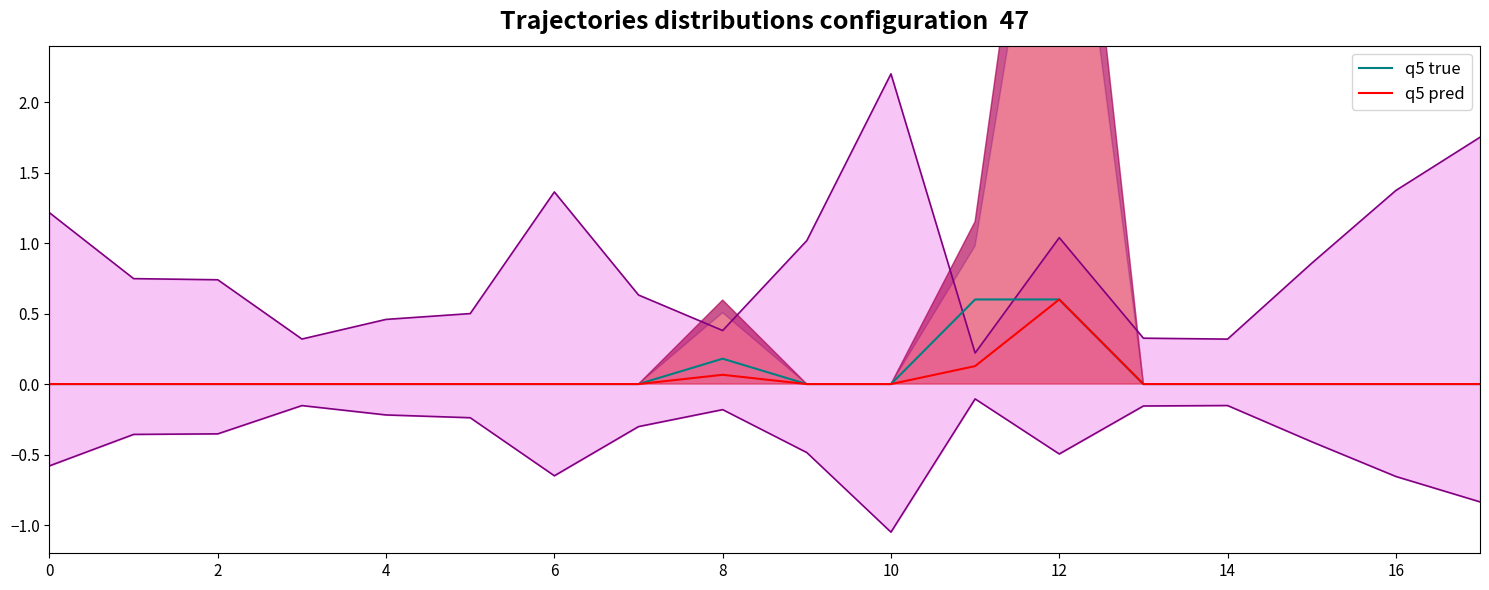

Reading right to left, what are all the values shown in this chart?

q5 true: 0.0	0.0	0.0	0.0	0.0	0.6	0.6	0.0	0.0	0.2	0.0	0.0	0.0	0.0	0.0	0.0	0.0	0.0
q5 pred: 0.0	0.0	0.0	0.0	0.0	0.6	0.1	0.0	0.0	0.1	0.0	0.0	0.0	0.0	0.0	0.0	0.0	0.0